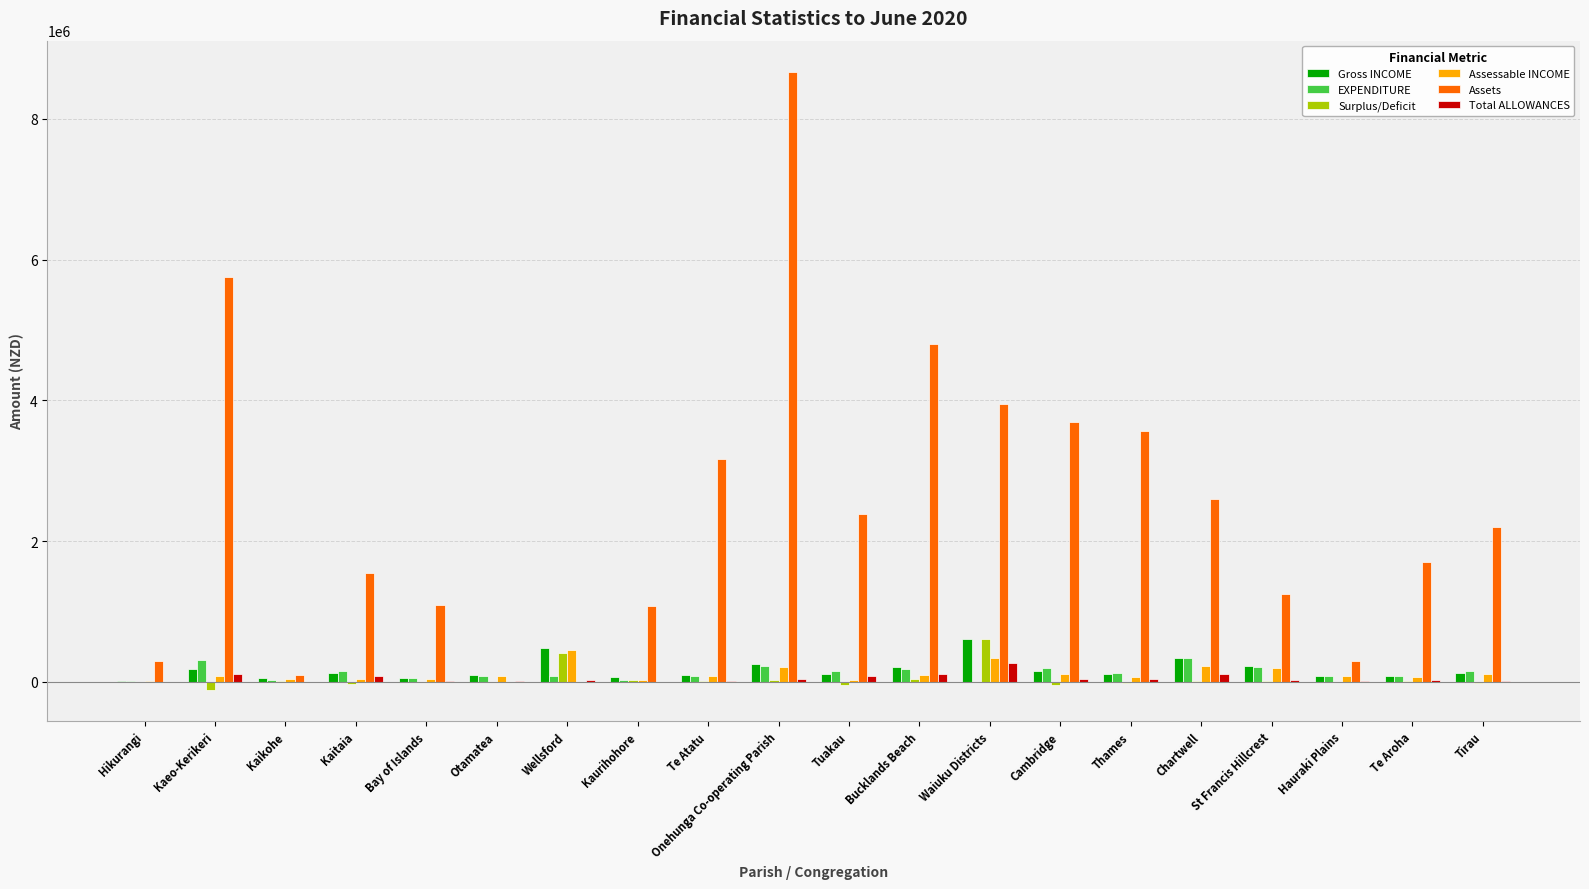

At which category is the sum across all series the highest?

Onehunga Co-operating Parish